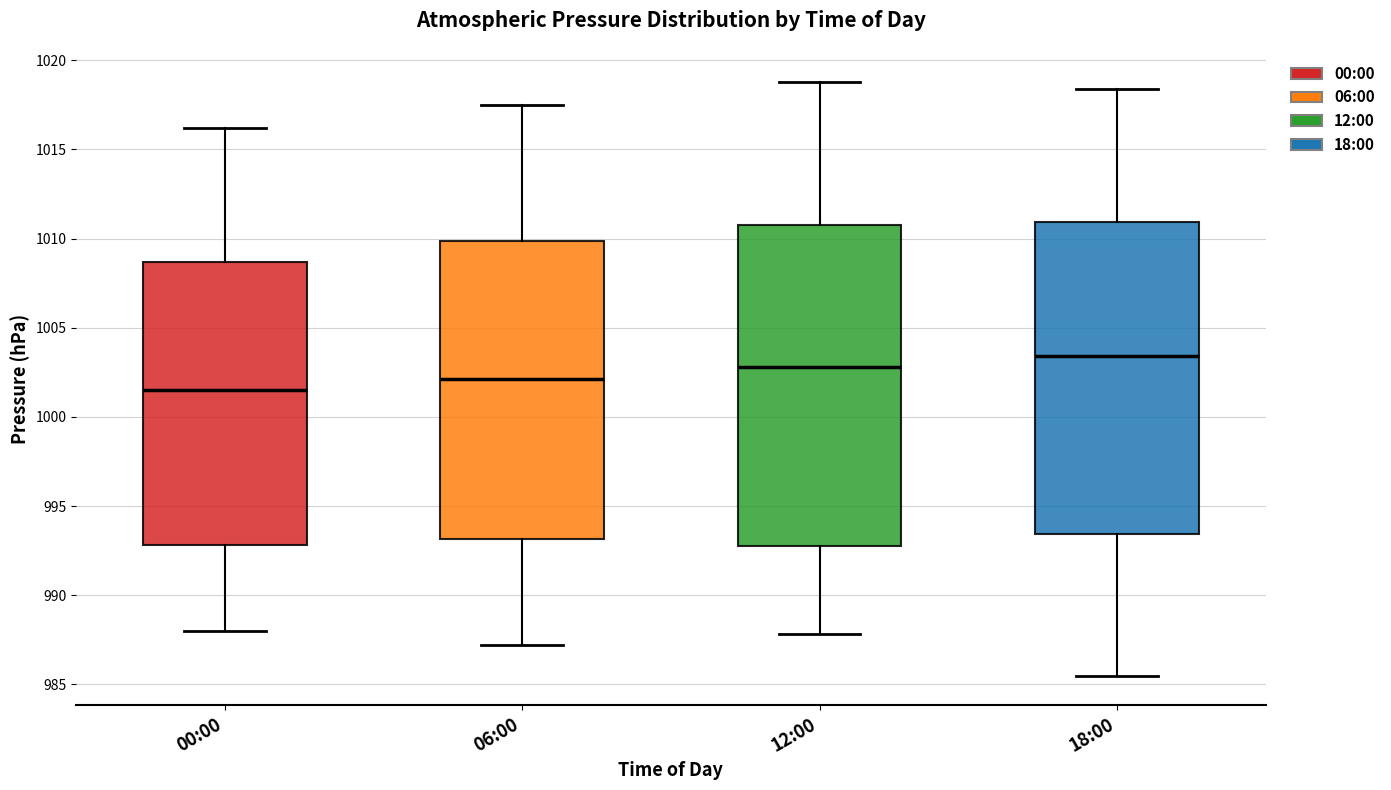

Where is the upper edge of the box for 06:00 on the y-axis? The values are not printed on the chart, so give them approximately, as read against the axis.

1010.0